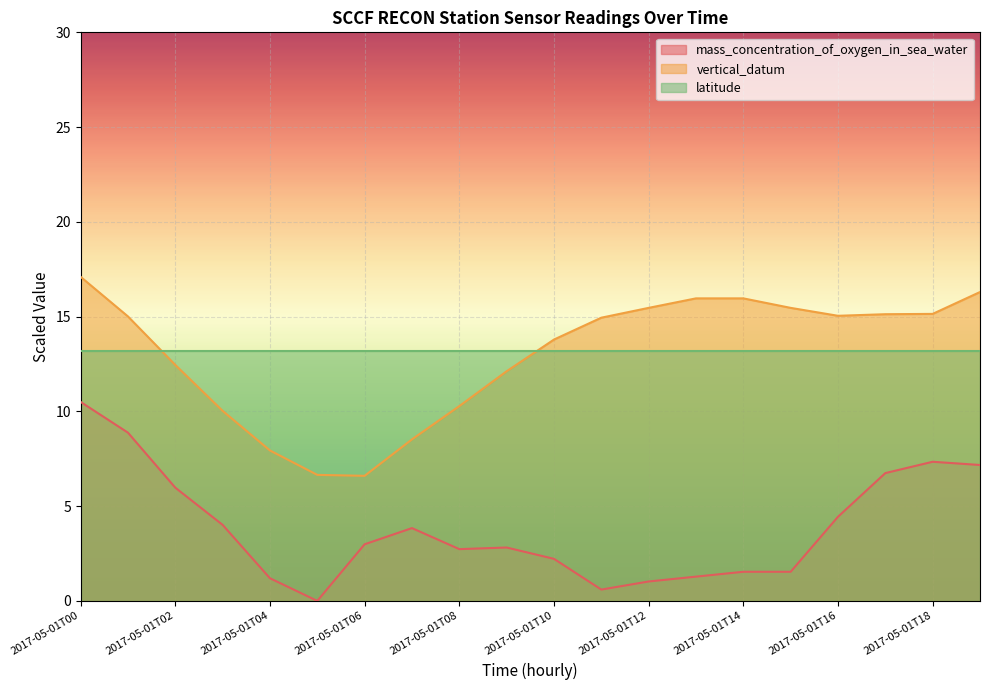

Which series changed the most between 2017-05-01T02 and 2017-05-01T11?

mass_concentration_of_oxygen_in_sea_water